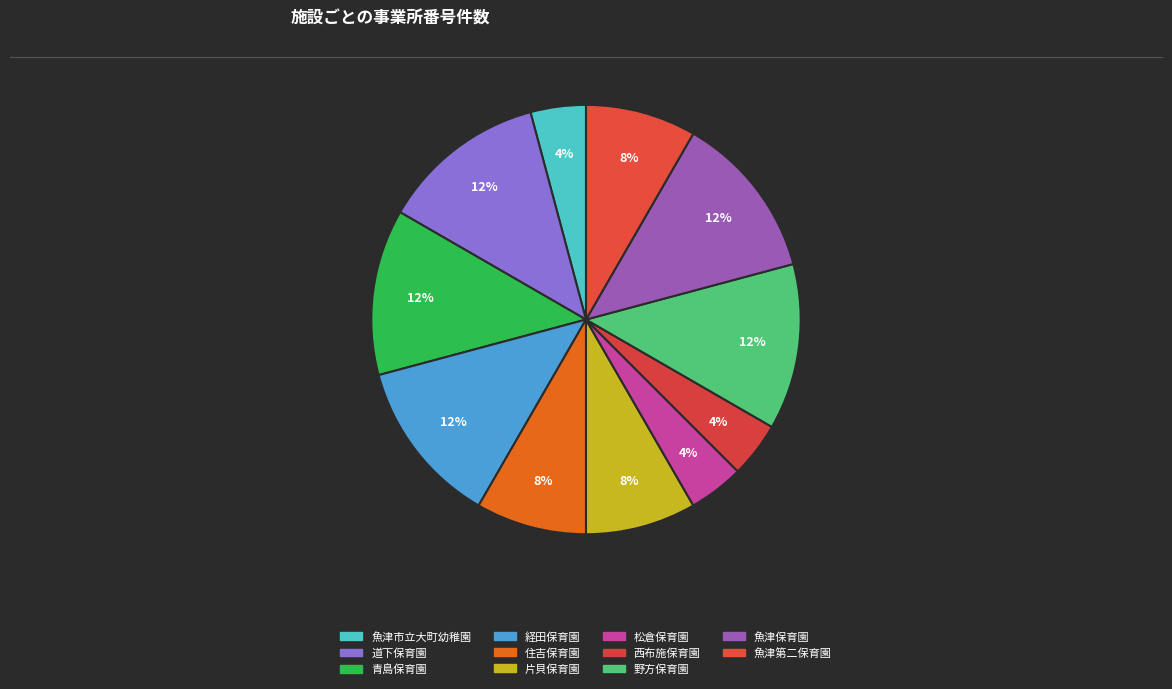

Is it true that 道下保育園 is 1% of the pie?

False